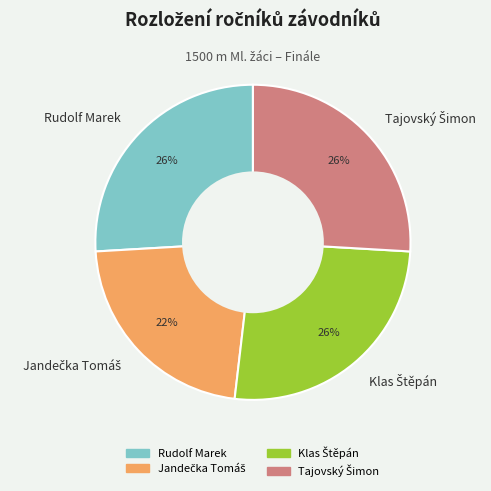

Does any single category account for the majority?

No